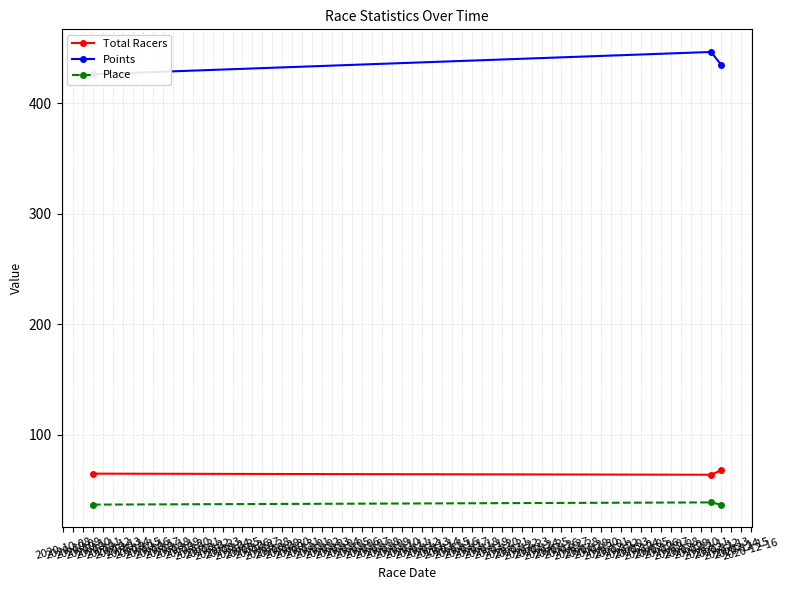

What is the value of the Points point at the 1st from the left?

426.1